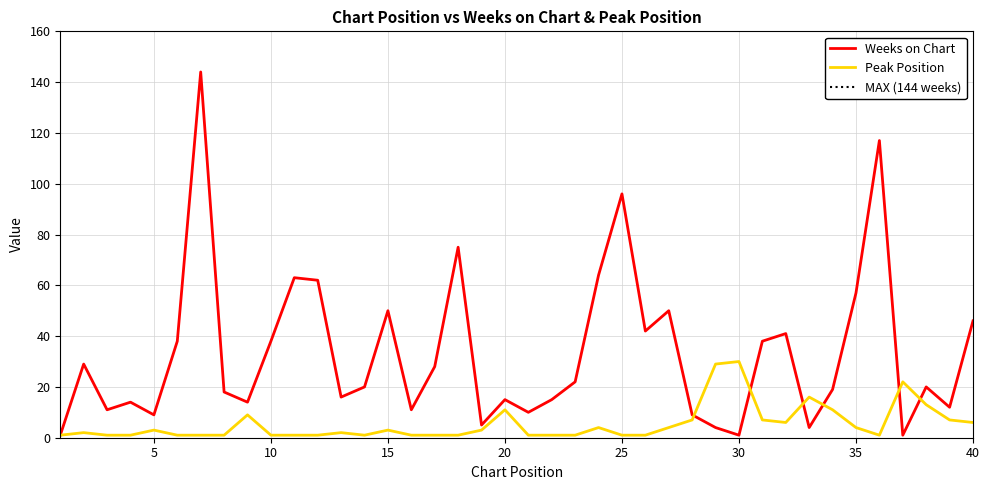

After their last crossing, which series has the higher values: Peak Position or Weeks on Chart?

Weeks on Chart